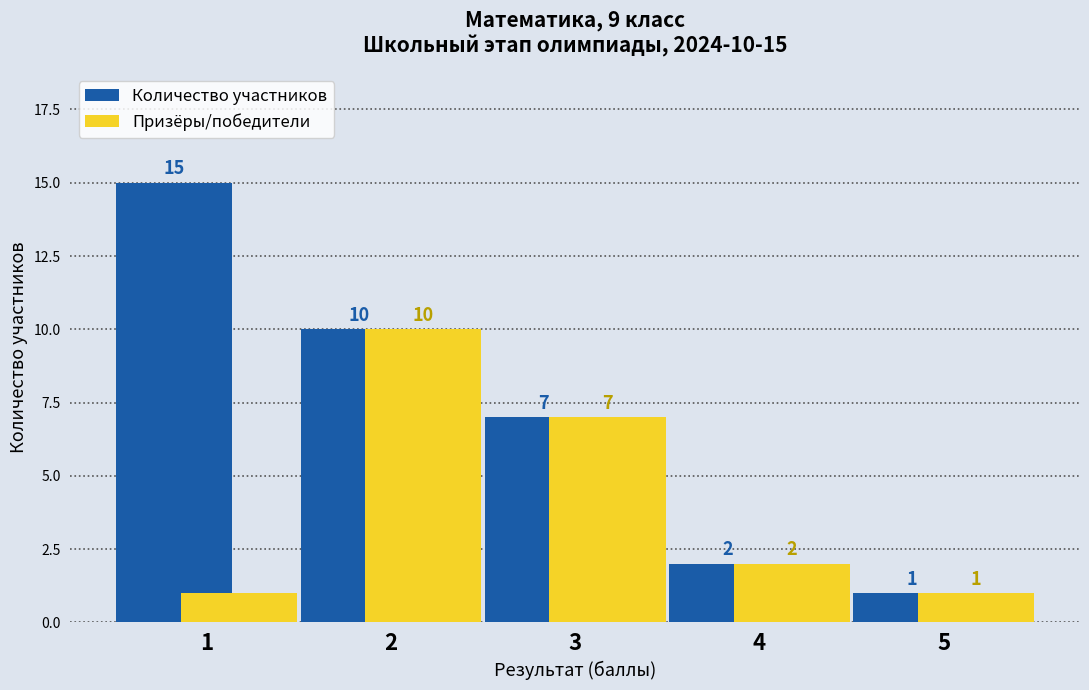

What is the value of the Призёры/победители bar at the 5th from the left?

1